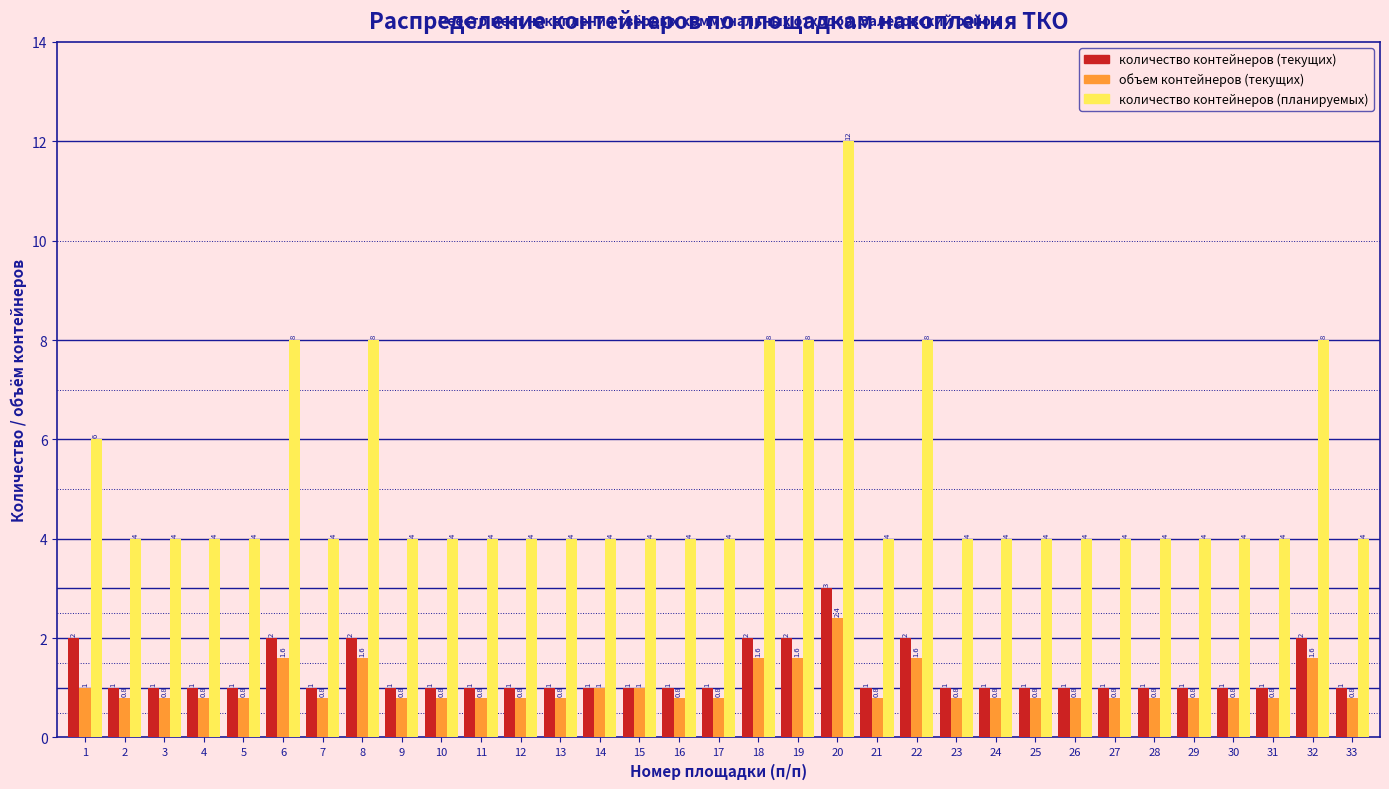

Reading left to right, extract all data points from this chart.

количество контейнеров (текущих): 2.0	1.0	1.0	1.0	1.0	2.0	1.0	2.0	1.0	1.0	1.0	1.0	1.0	1.0	1.0	1.0	1.0	2.0	2.0	3.0	1.0	2.0	1.0	1.0	1.0	1.0	1.0	1.0	1.0	1.0	1.0	2.0	1.0
объем контейнеров (текущих): 1.0	0.8	0.8	0.8	0.8	1.6	0.8	1.6	0.8	0.8	0.8	0.8	0.8	1.0	1.0	0.8	0.8	1.6	1.6	2.4	0.8	1.6	0.8	0.8	0.8	0.8	0.8	0.8	0.8	0.8	0.8	1.6	0.8
количество контейнеров (планируемых): 6.0	4.0	4.0	4.0	4.0	8.0	4.0	8.0	4.0	4.0	4.0	4.0	4.0	4.0	4.0	4.0	4.0	8.0	8.0	12.0	4.0	8.0	4.0	4.0	4.0	4.0	4.0	4.0	4.0	4.0	4.0	8.0	4.0